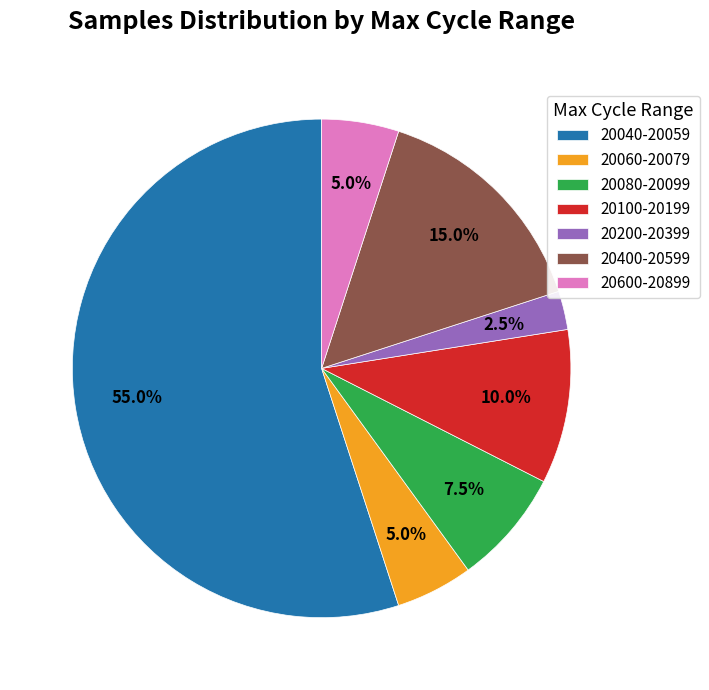

Count the number of slices in the pie.

7